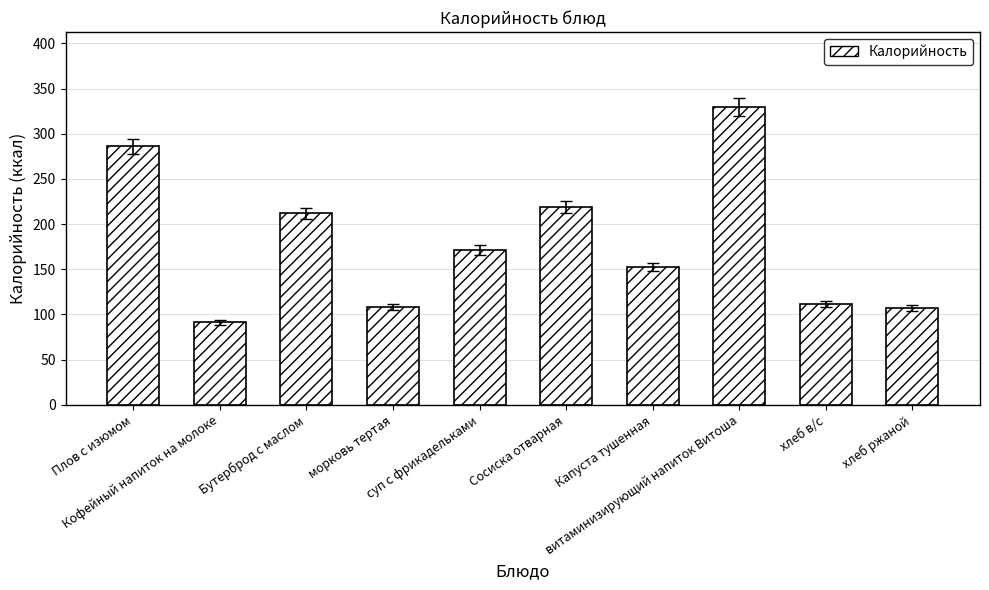

How many series are shown in this chart?

1